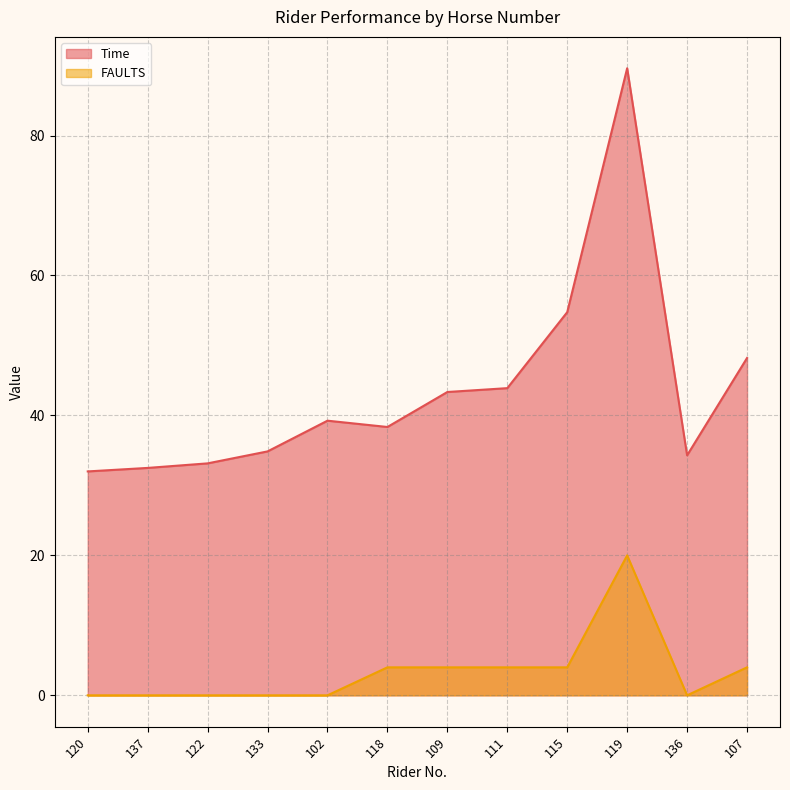

The FAULTS series shows 0.0 at 133. True or false?

True